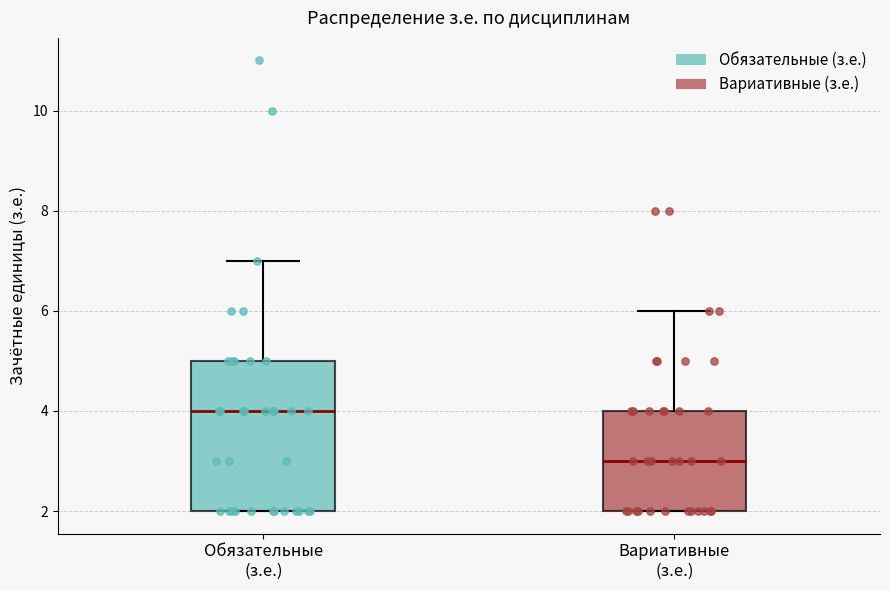

Reading left to right, transcribe this box plot: for each box, give where its median line is, the range the box spans, and where its two whiskers end, as read against the y-axis. The values are not printed on the chart, so give them approximately, as read against the axis.

Обязательные (з.е.): median 4, box 2 to 5, whiskers 2 to 7
Вариативные (з.е.): median 3, box 2 to 4, whiskers 2 to 6